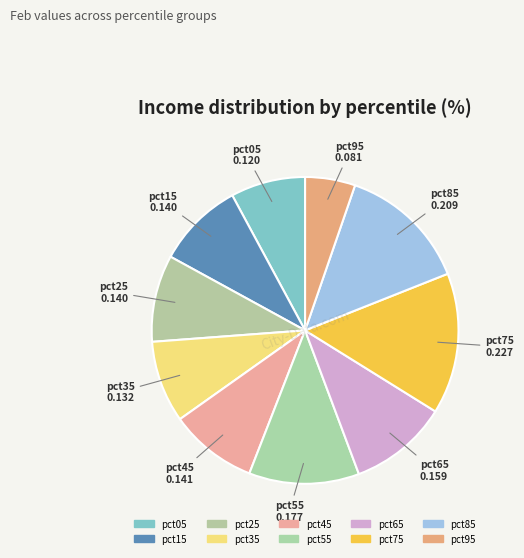

To the nearest percent, what is the difference between the largest and smallest slice percentages?

10%